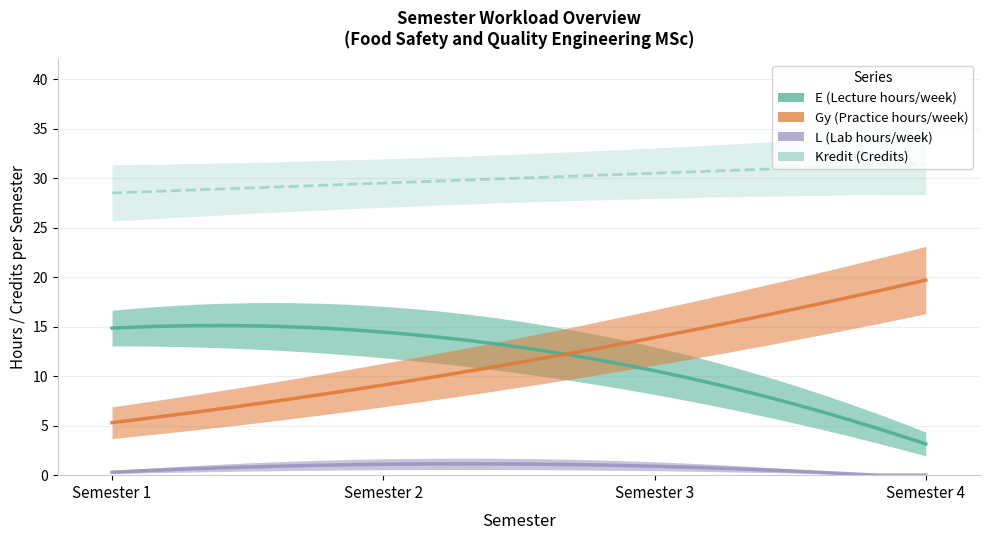

Rank the series at 3 from highest to lowest value.

Kredit (Credits), Gy (Practice hours/week), E (Lecture hours/week), L (Lab hours/week)